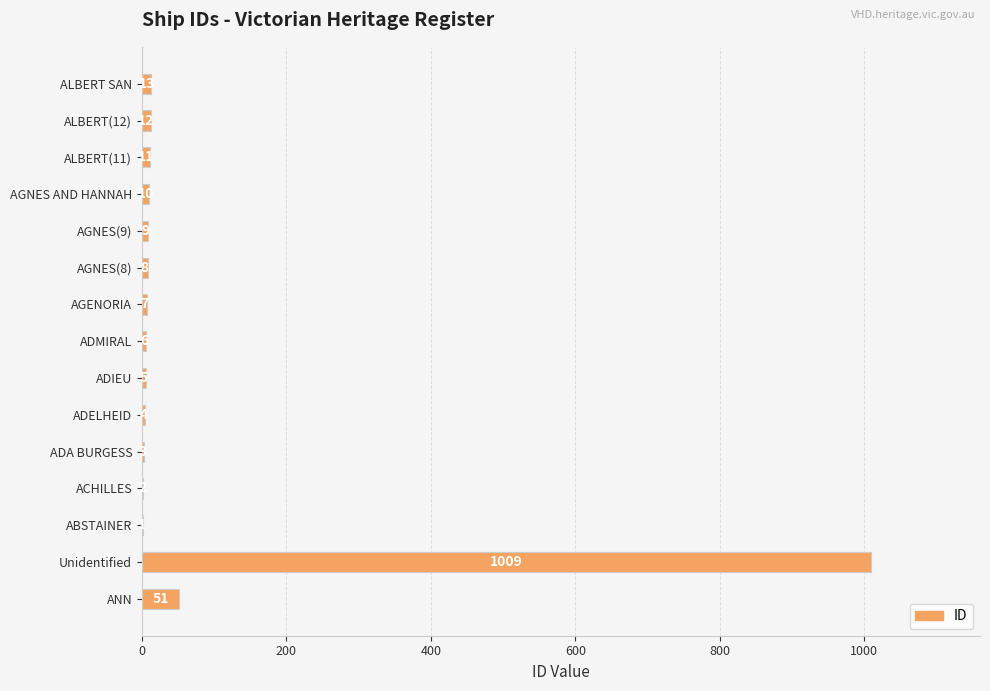

Which category has the highest value across all series?

Unidentified